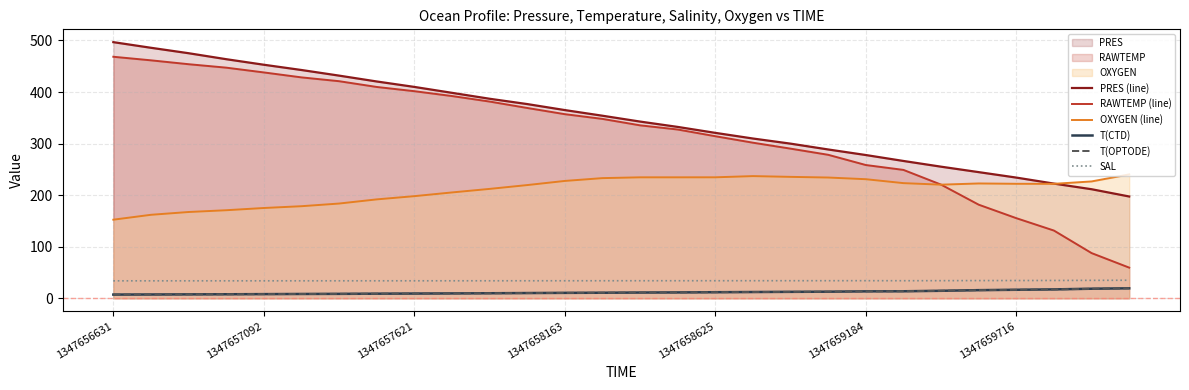

What is the minimum value for T(CTD)?

7.3